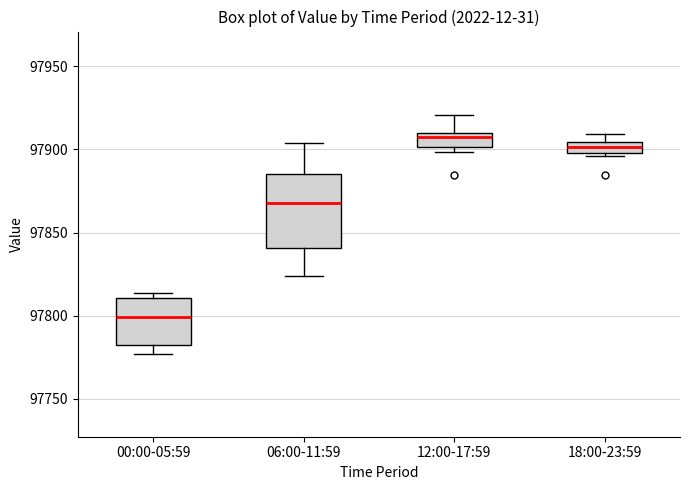

Comparing the boxes themselves (not the whiskers), which one is the tallest?

06:00-11:59